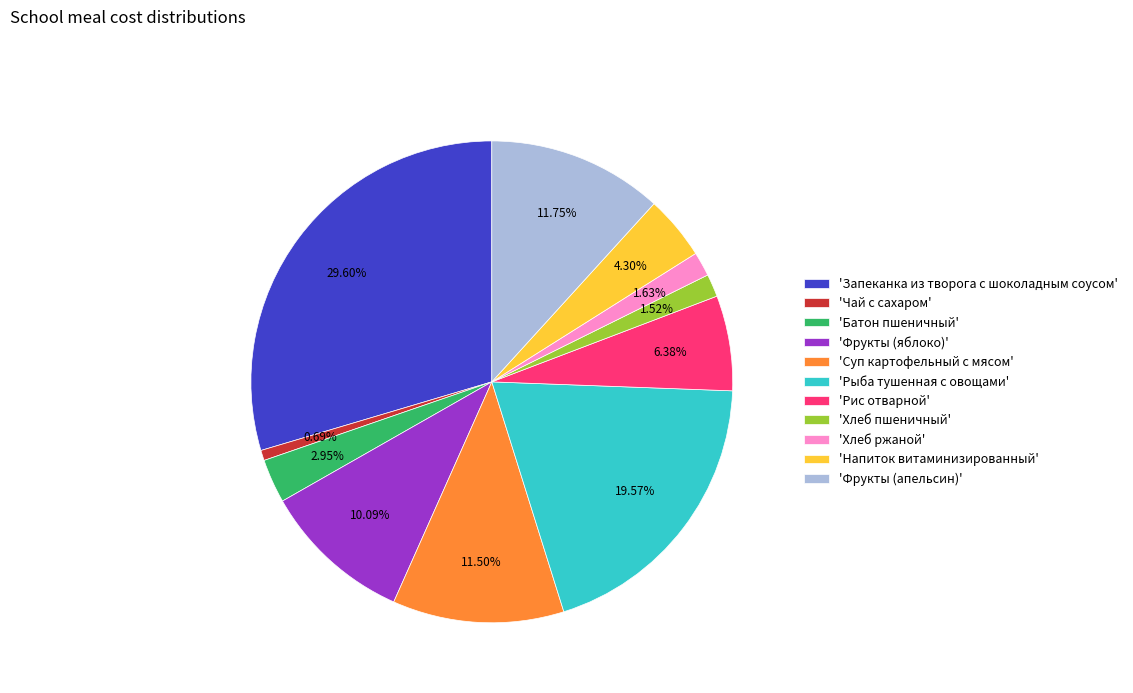

To the nearest percent, what is the average slice percentage?

9%